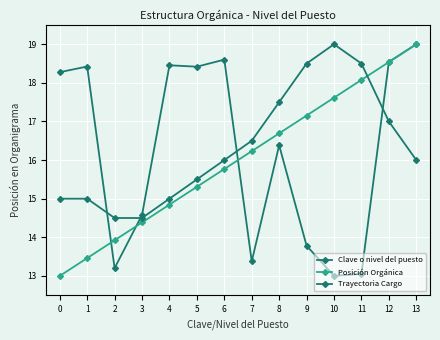

Rank the series by their maximum value, from highest to lowest.

Clave o nivel del puesto, Posición Orgánica, Trayectoria Cargo